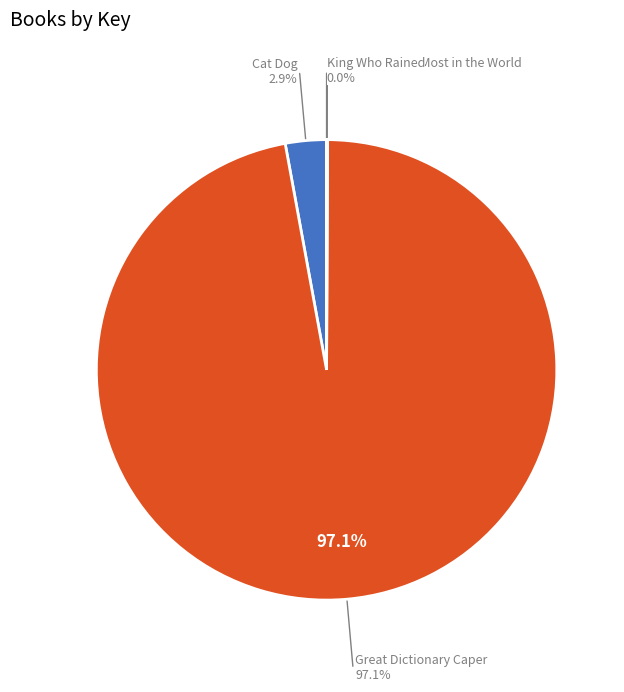

To the nearest percent, what is the difference between the largest and smallest slice percentages?

97%